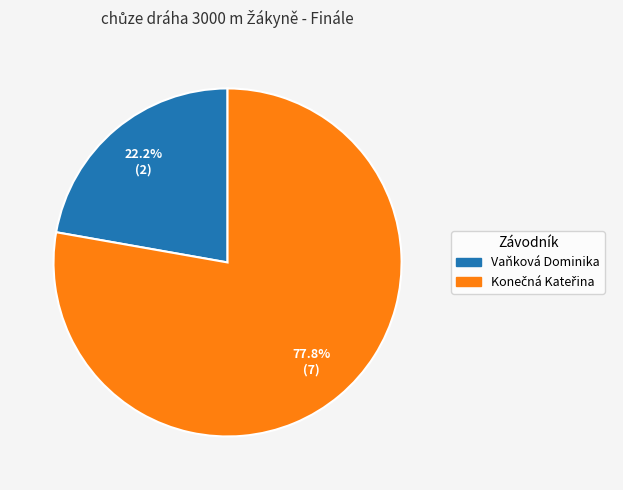

Does Vaňková Dominika represent more than half of the total?

No